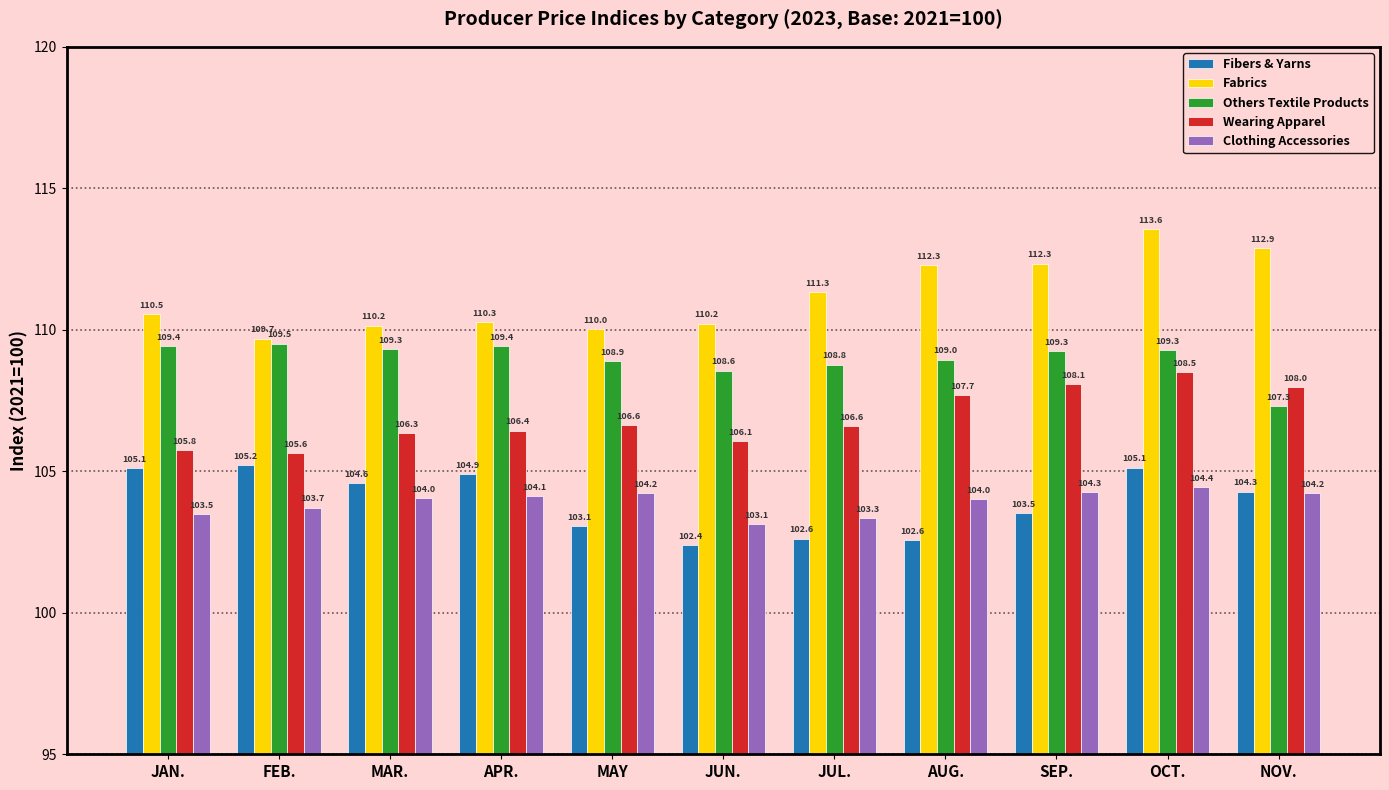

What is the sum of all Fibers & Yarns values?

1143.4